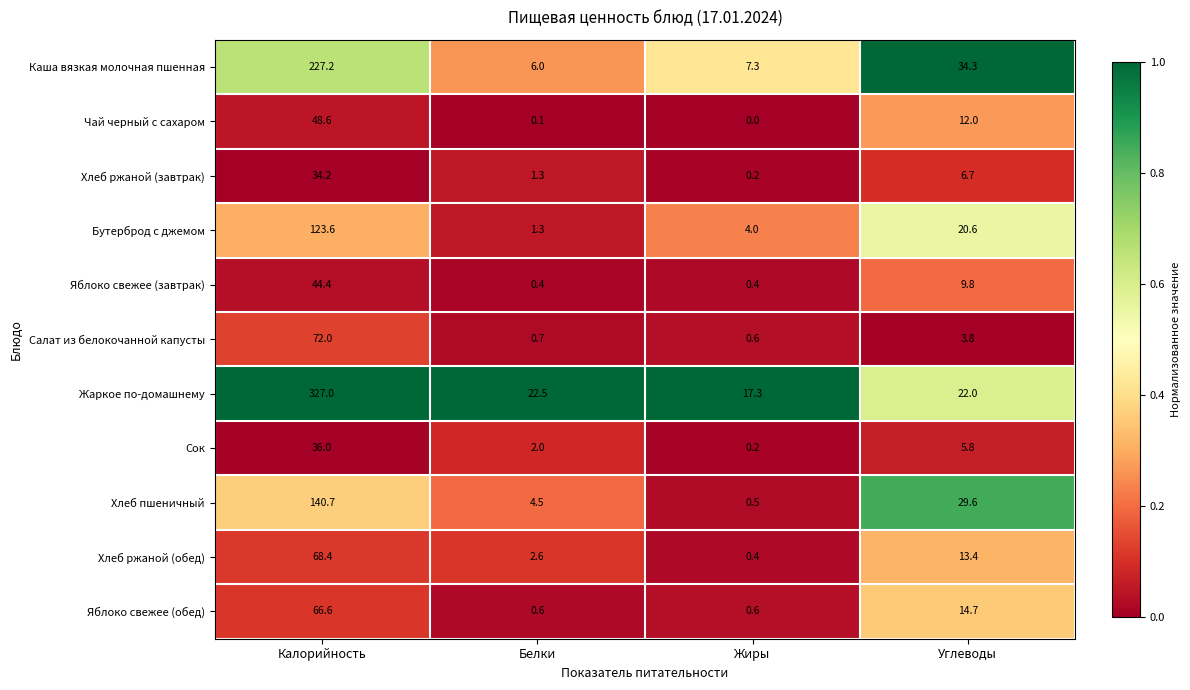

What is the sum of the Бутерброд с джемом values at Белки and Жиры?

5.3